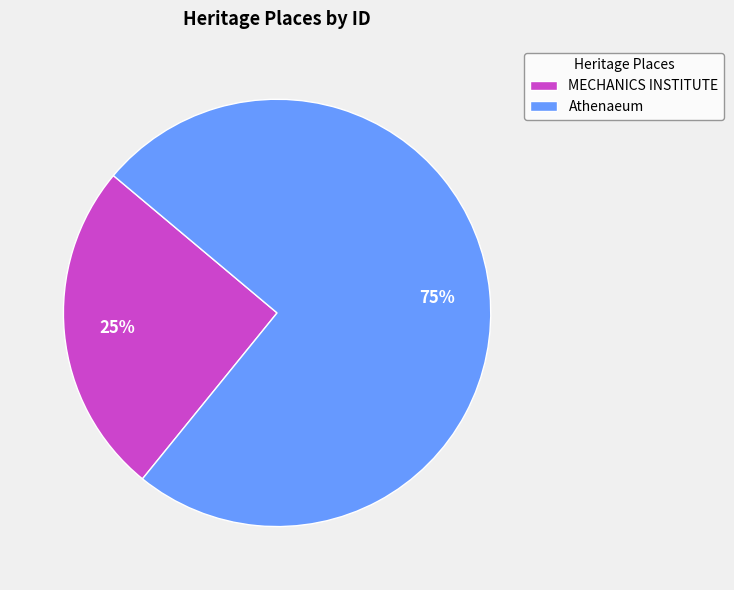

Between MECHANICS INSTITUTE and Athenaeum, which is larger?

Athenaeum